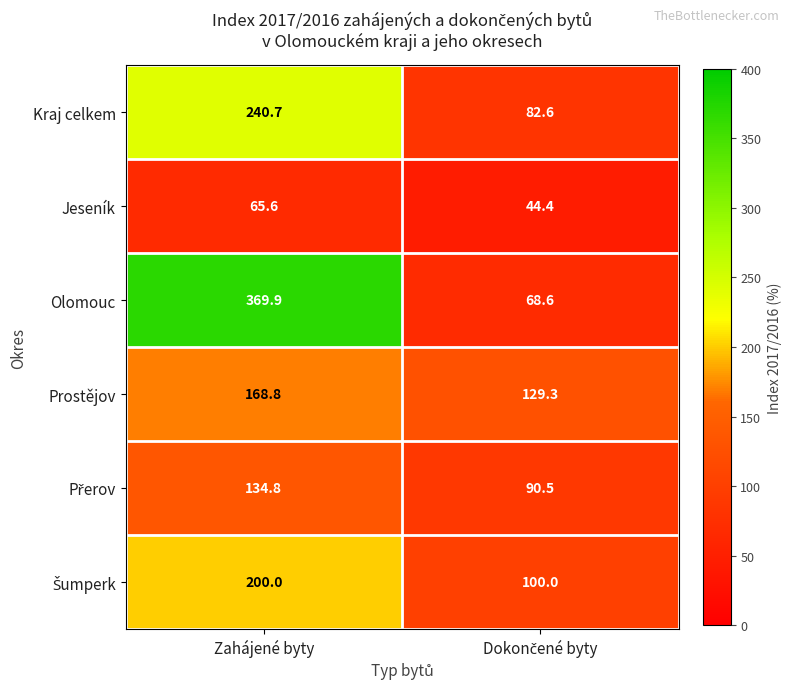

At which label does Olomouc first exceed 369?

Zahájené byty